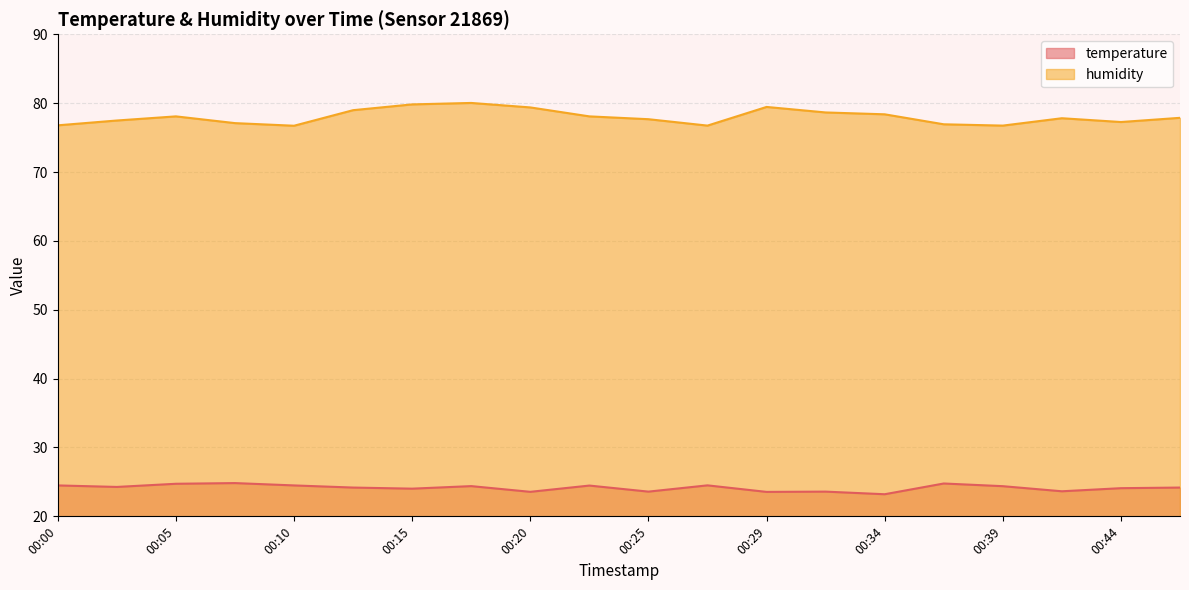

How many interior local valleys does the humidity series have?

4